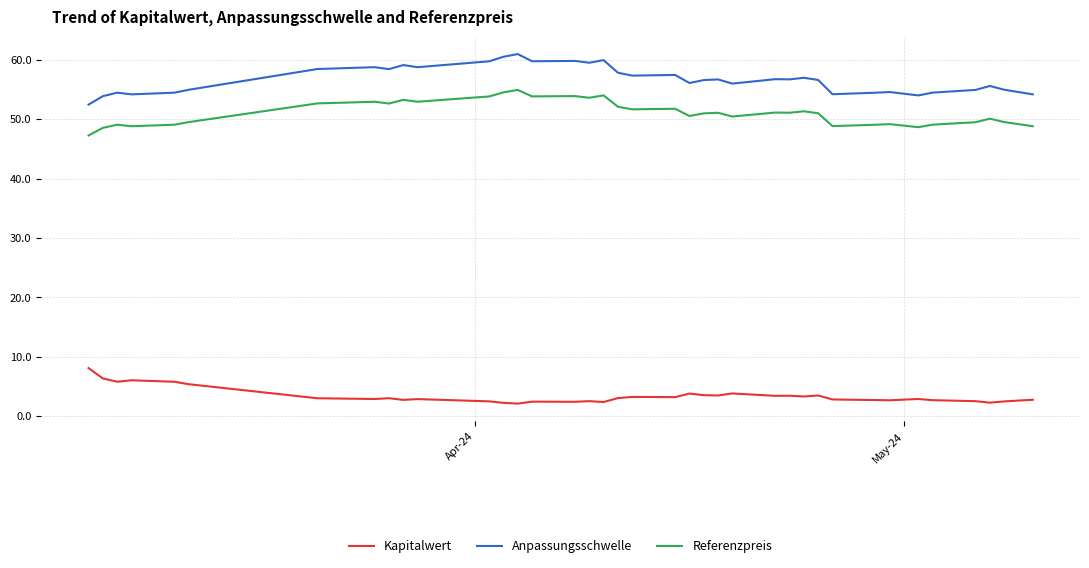

How many lines are shown in the chart?

3